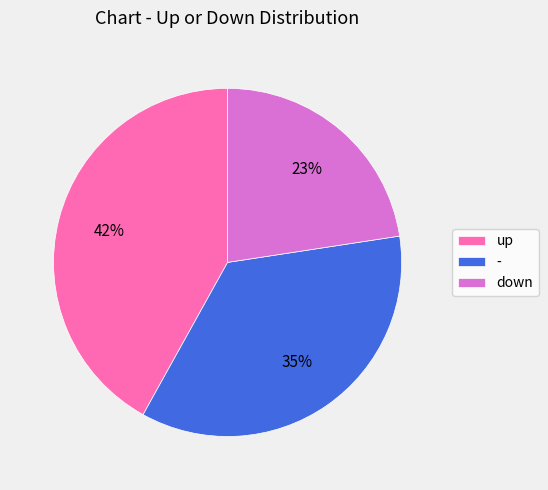

Between - and down, which is larger?

-